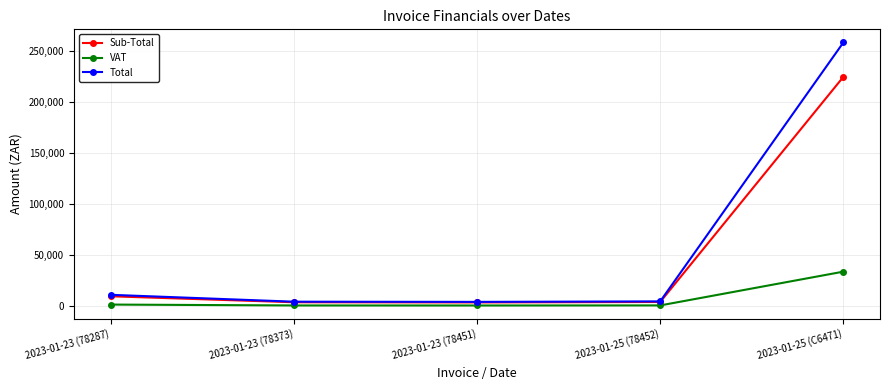

How many values in the Total series exceed 4563?

3